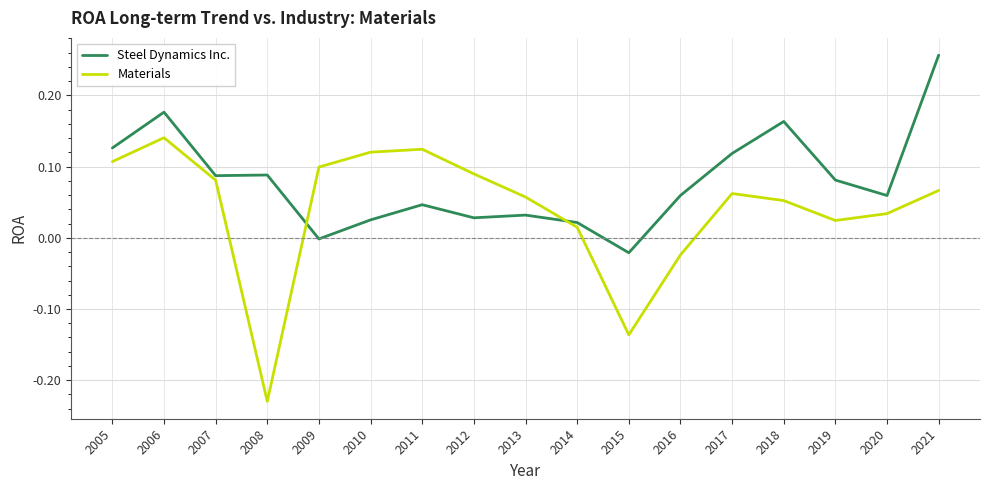

How many times do Materials and Steel Dynamics Inc. cross each other?

2